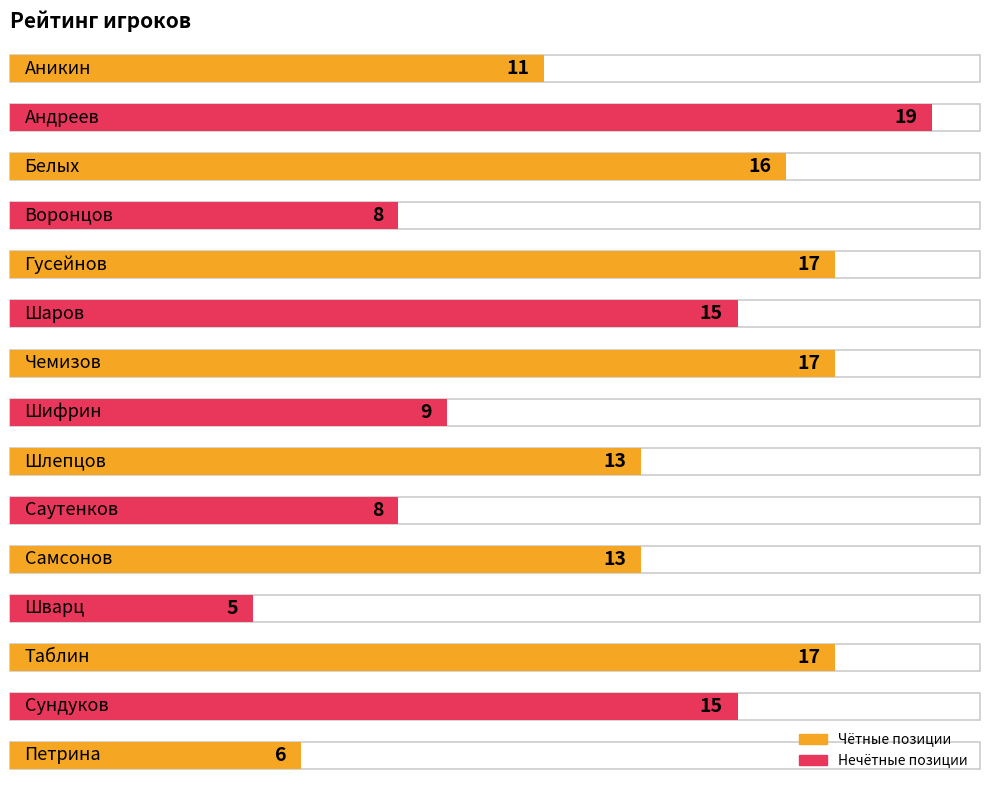

List the labels in order of value, largest first.

Андреев, Гусейнов, Чемизов, Таблин, Белых, Шаров, Сундуков, Шлепцов, Самсонов, Аникин, Шифрин, Воронцов, Саутенков, Петрина, Шварц